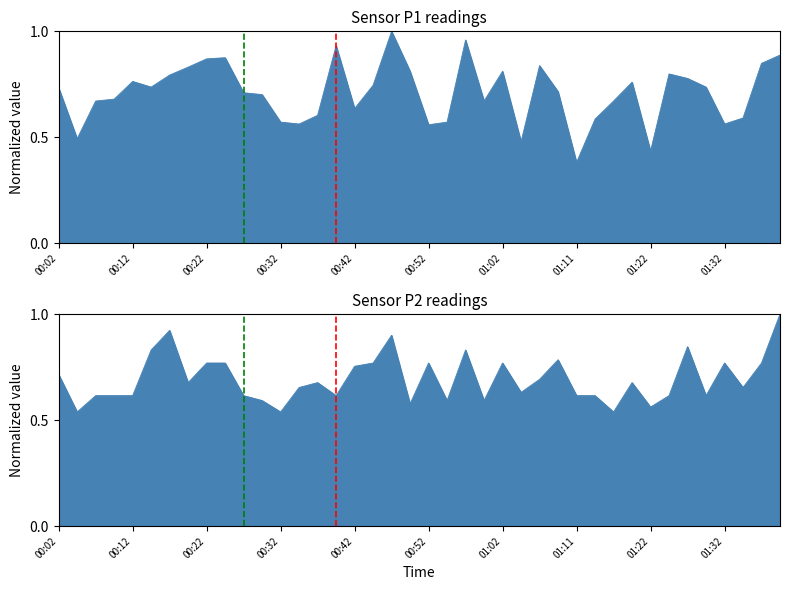

What is the difference between the maximum and minimum values in the P1 series?

0.6